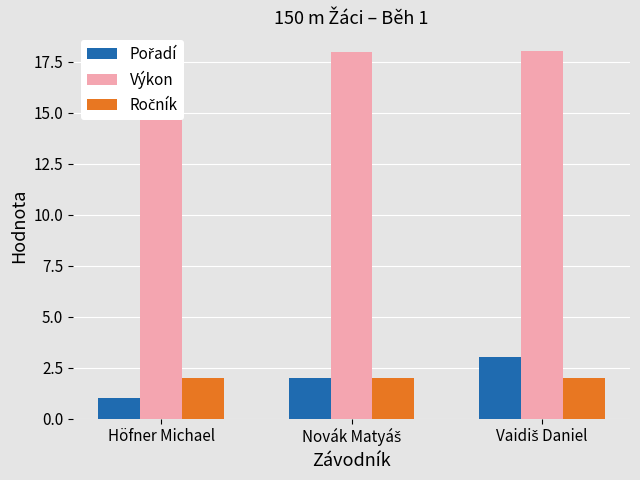

What value does the Pořadí series have at Höfner Michael?

1.0